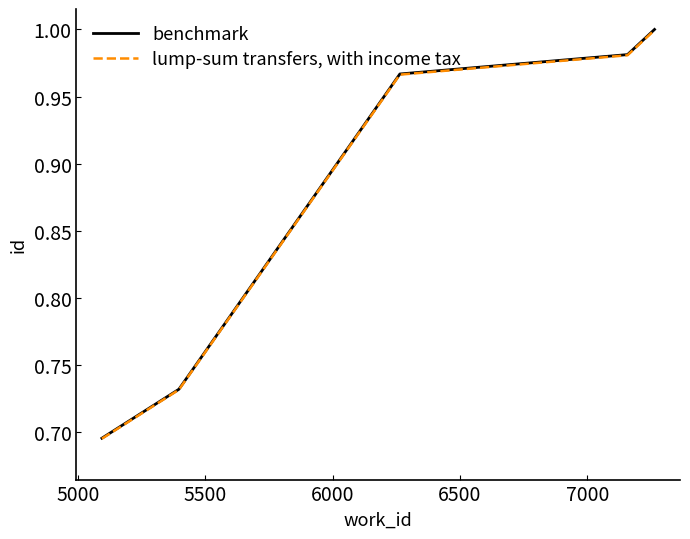

Rank the series by their maximum value, from lowest to highest.

lump-sum transfers, with income tax, benchmark